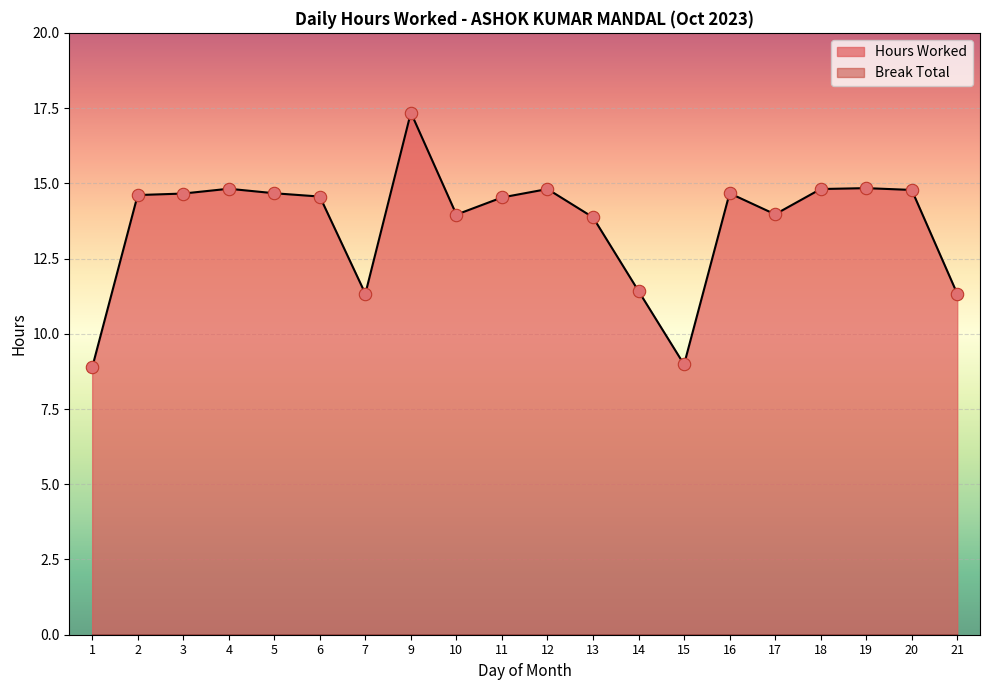

Approximately how many times larger is the value at 12 compared to 18?

1.0